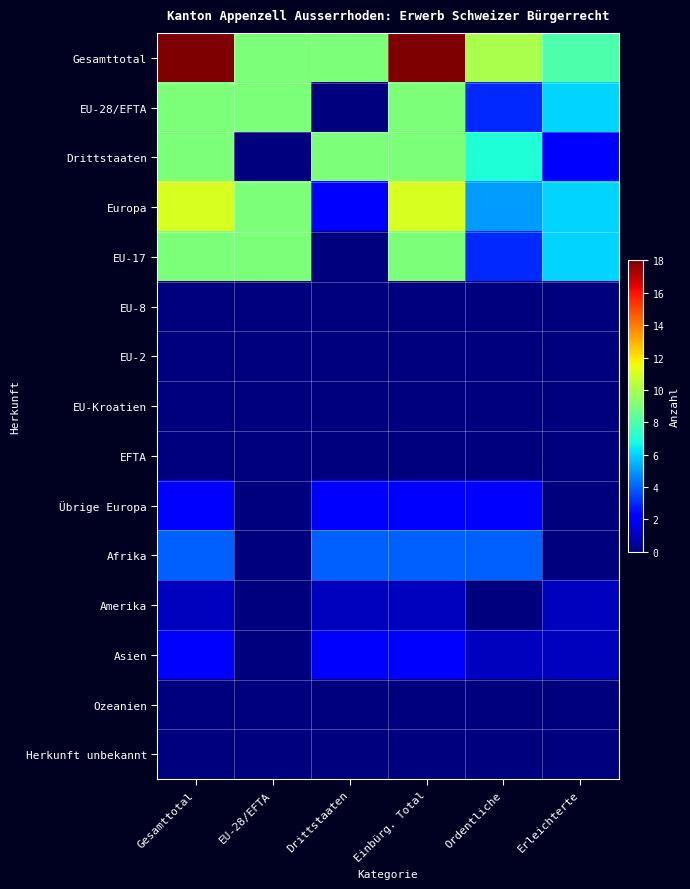

What is the difference between the highest and lowest values at Gesamttotal?

18